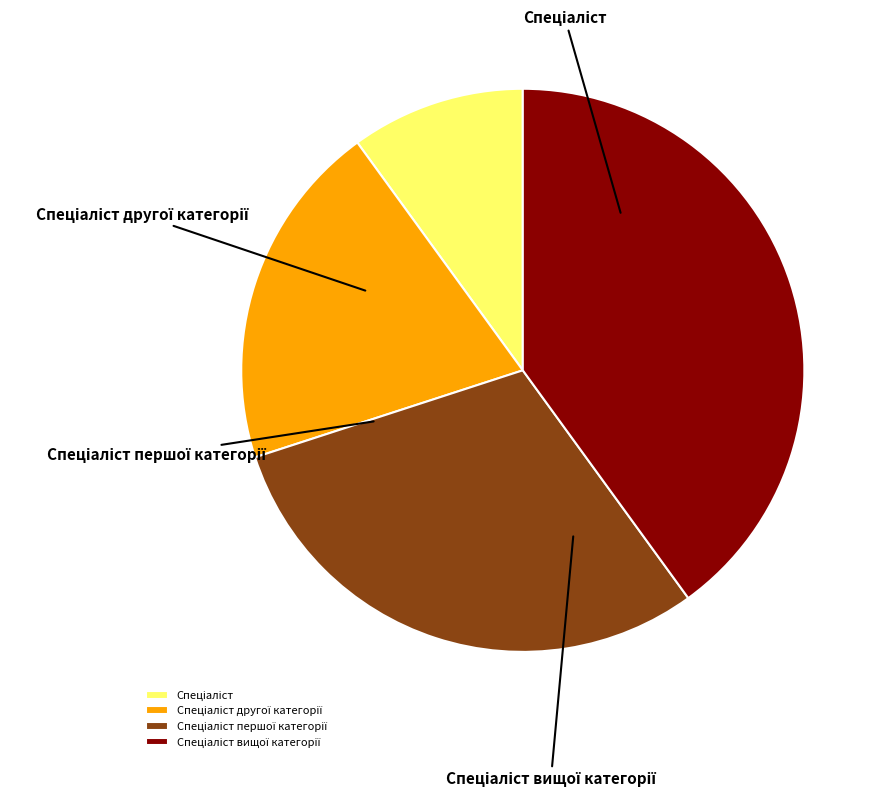

What is the smallest slice in the pie chart?

Спеціаліст